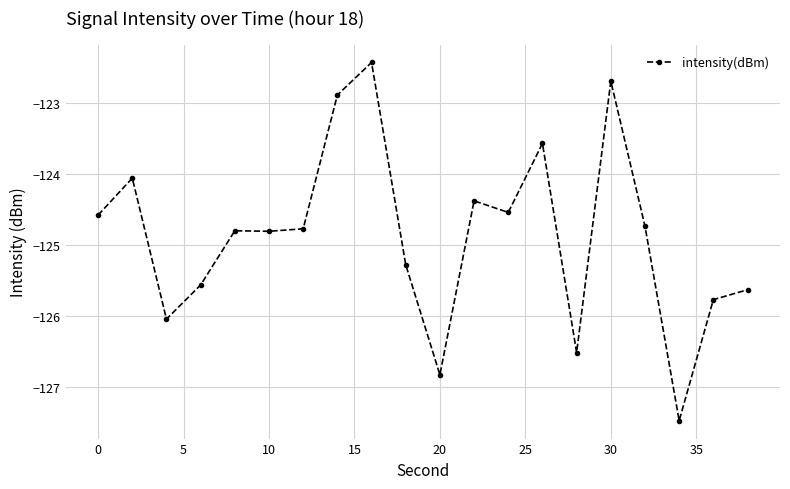

How many data points does each series have?

20